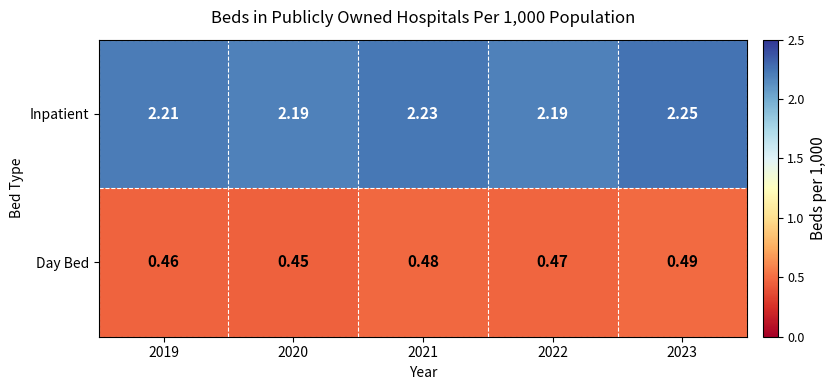

Which series changed the most between 2019 and 2020?

Inpatient